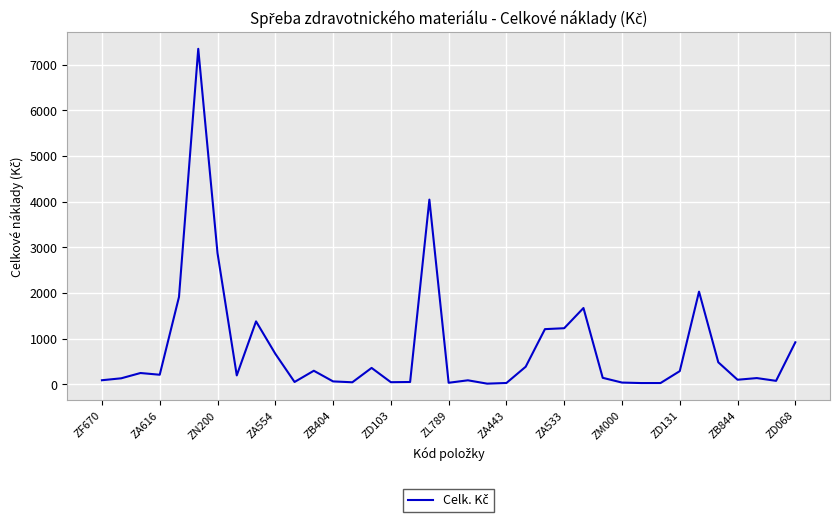

What is the difference between the maximum and minimum values?

7333.9